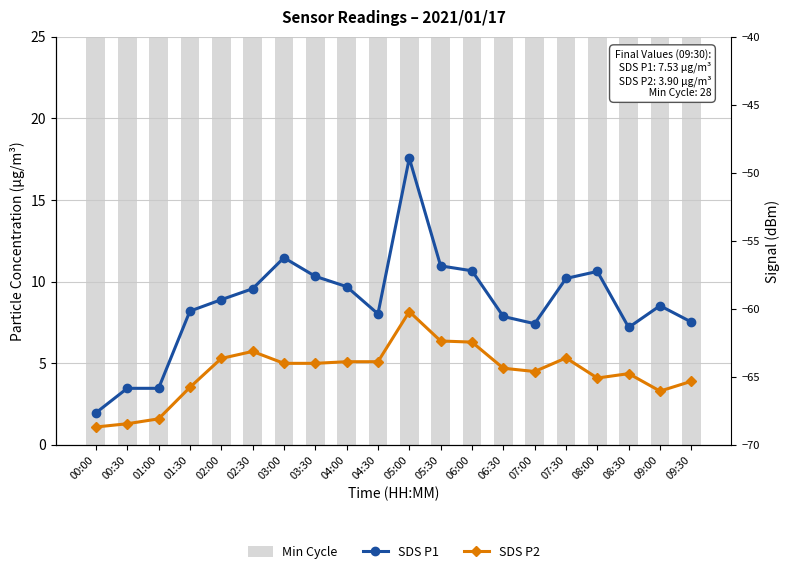

Read the SDS P2 value at 02:00.

5.3